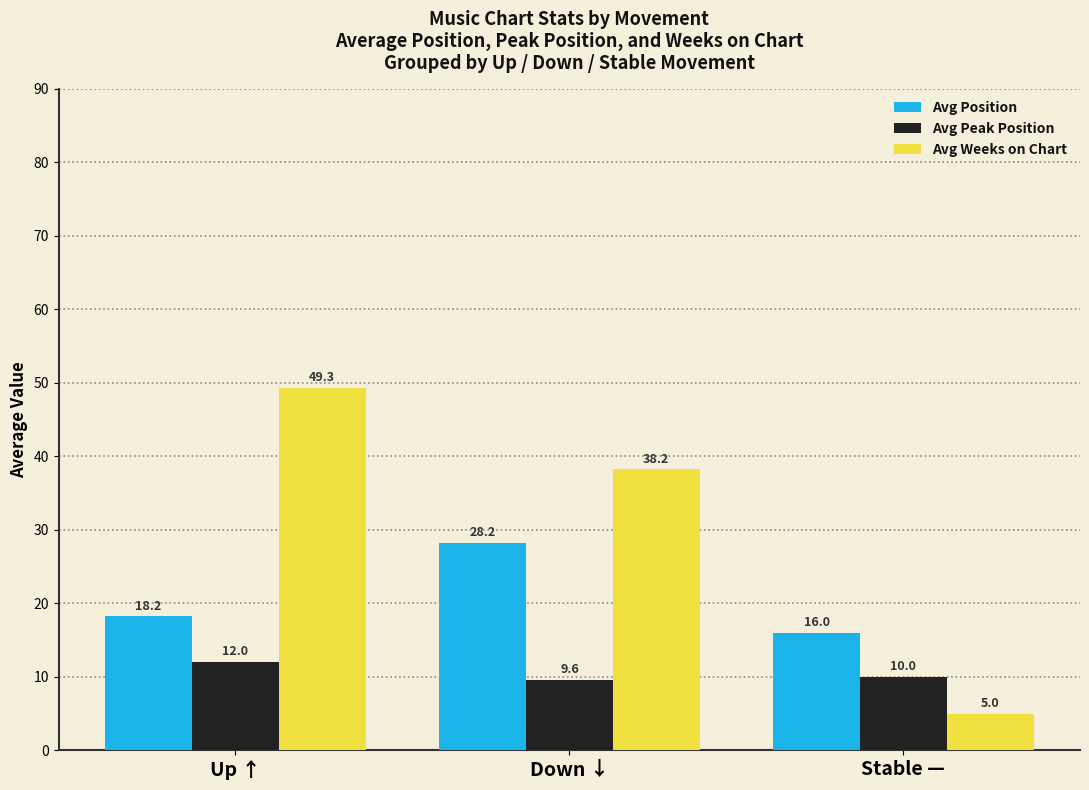

At which label does Avg Weeks on Chart reach its minimum?

Stable —